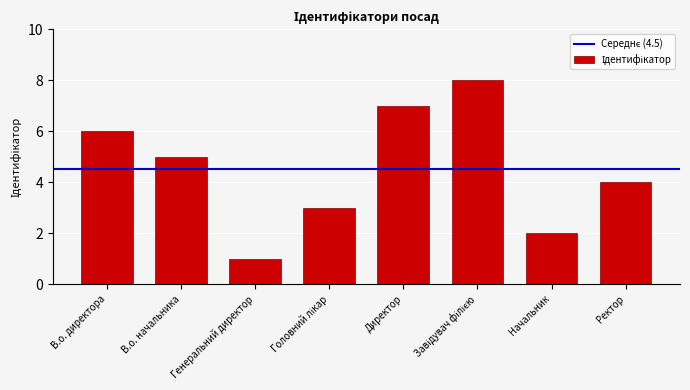

True or false: the data shows 1 at Генеральний директор.

True